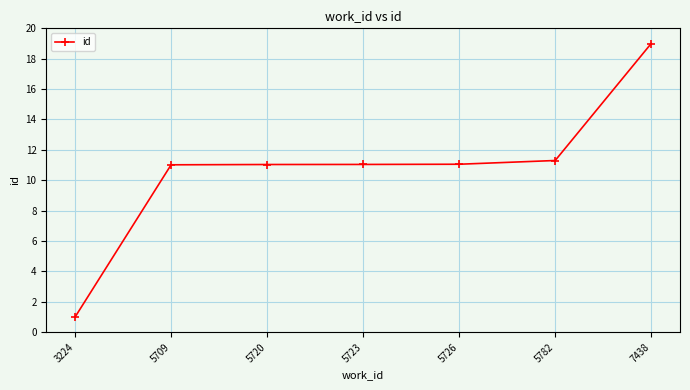

How many data points does each series have?

7